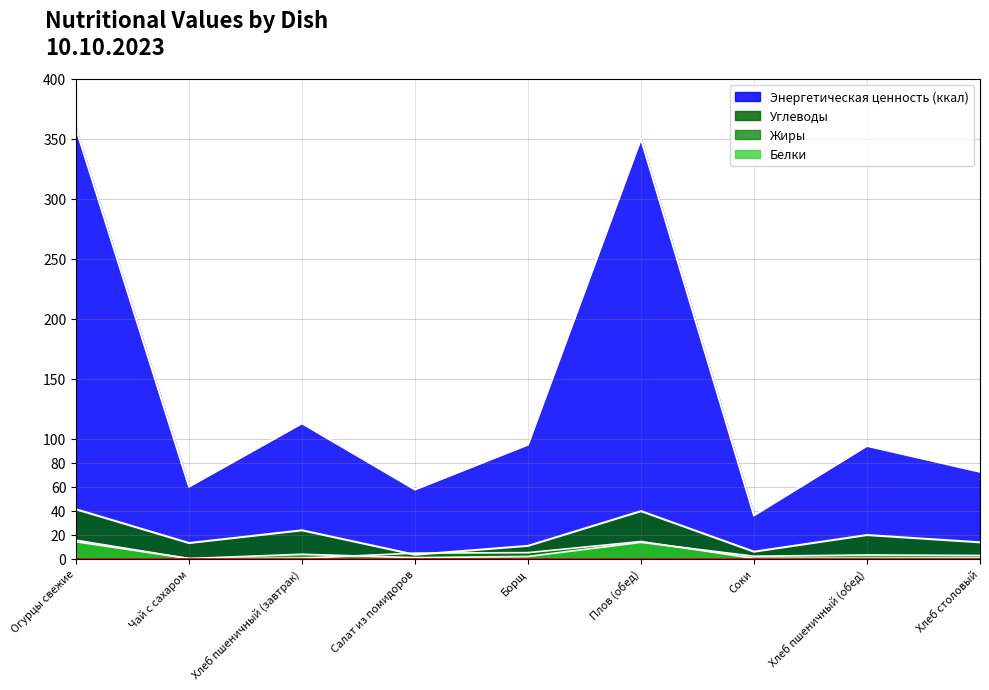

True or false: Жиры has a value of 0.1 at Соки.

False